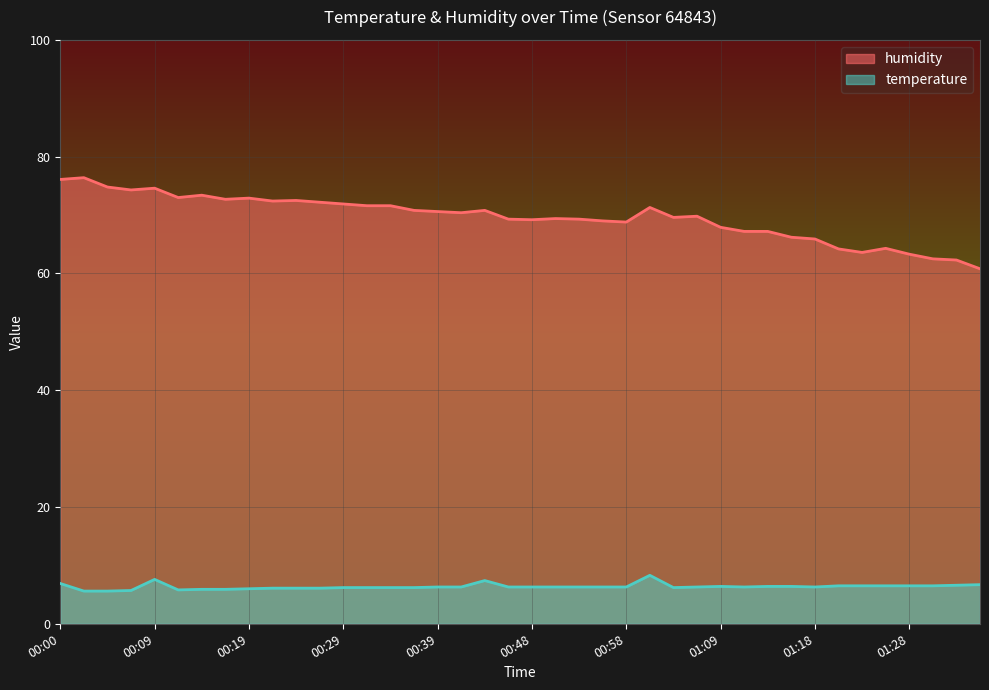

At which label does humidity first exceed 70?

00:00